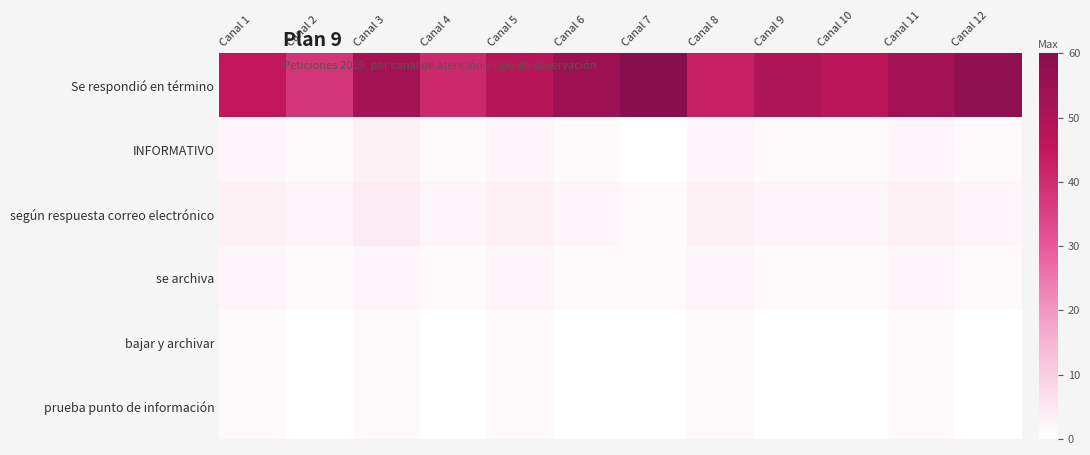

Reading left to right, list all the values displayed in this chart.

Se respondió en término: Canal 1=45	Canal 2=38	Canal 3=52	Canal 4=41	Canal 5=48	Canal 6=55	Canal 7=60	Canal 8=43	Canal 9=50	Canal 10=47	Canal 11=53	Canal 12=58
INFORMATIVO: Canal 1=2	Canal 2=1	Canal 3=3	Canal 4=1	Canal 5=2	Canal 6=1	Canal 7=0	Canal 8=2	Canal 9=1	Canal 10=1	Canal 11=2	Canal 12=1
según respuesta correo electrónico: Canal 1=3	Canal 2=2	Canal 3=4	Canal 4=2	Canal 5=3	Canal 6=2	Canal 7=1	Canal 8=3	Canal 9=2	Canal 10=2	Canal 11=3	Canal 12=2
se archiva: Canal 1=2	Canal 2=1	Canal 3=2	Canal 4=1	Canal 5=2	Canal 6=1	Canal 7=1	Canal 8=2	Canal 9=1	Canal 10=1	Canal 11=2	Canal 12=1
bajar y archivar: Canal 1=1	Canal 2=0	Canal 3=1	Canal 4=0	Canal 5=1	Canal 6=0	Canal 7=0	Canal 8=1	Canal 9=0	Canal 10=0	Canal 11=1	Canal 12=0
prueba punto de información: Canal 1=1	Canal 2=0	Canal 3=1	Canal 4=0	Canal 5=1	Canal 6=0	Canal 7=0	Canal 8=1	Canal 9=0	Canal 10=0	Canal 11=1	Canal 12=0